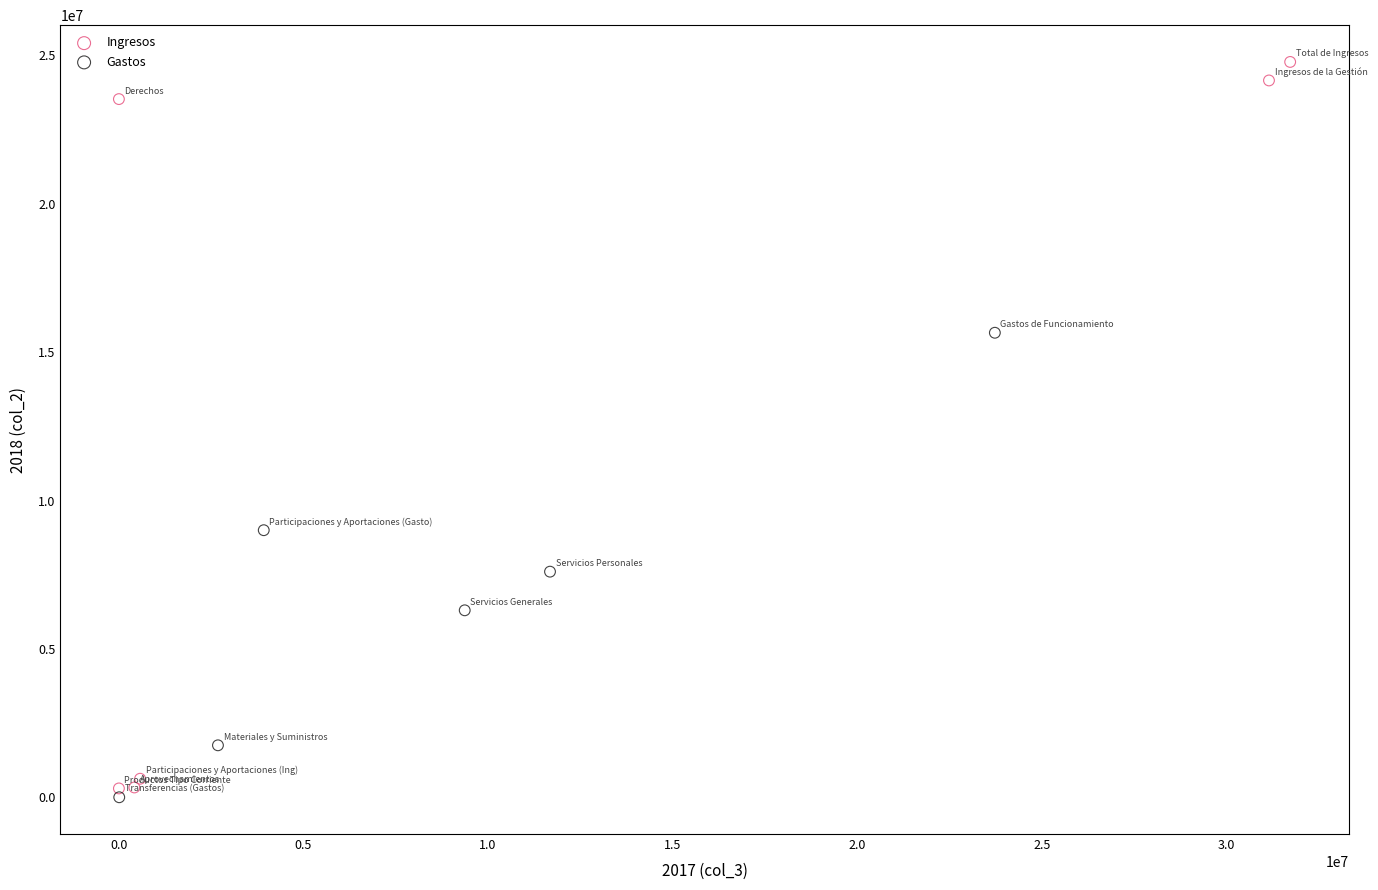

Which series has the largest Y range (max minus min)?

Ingresos